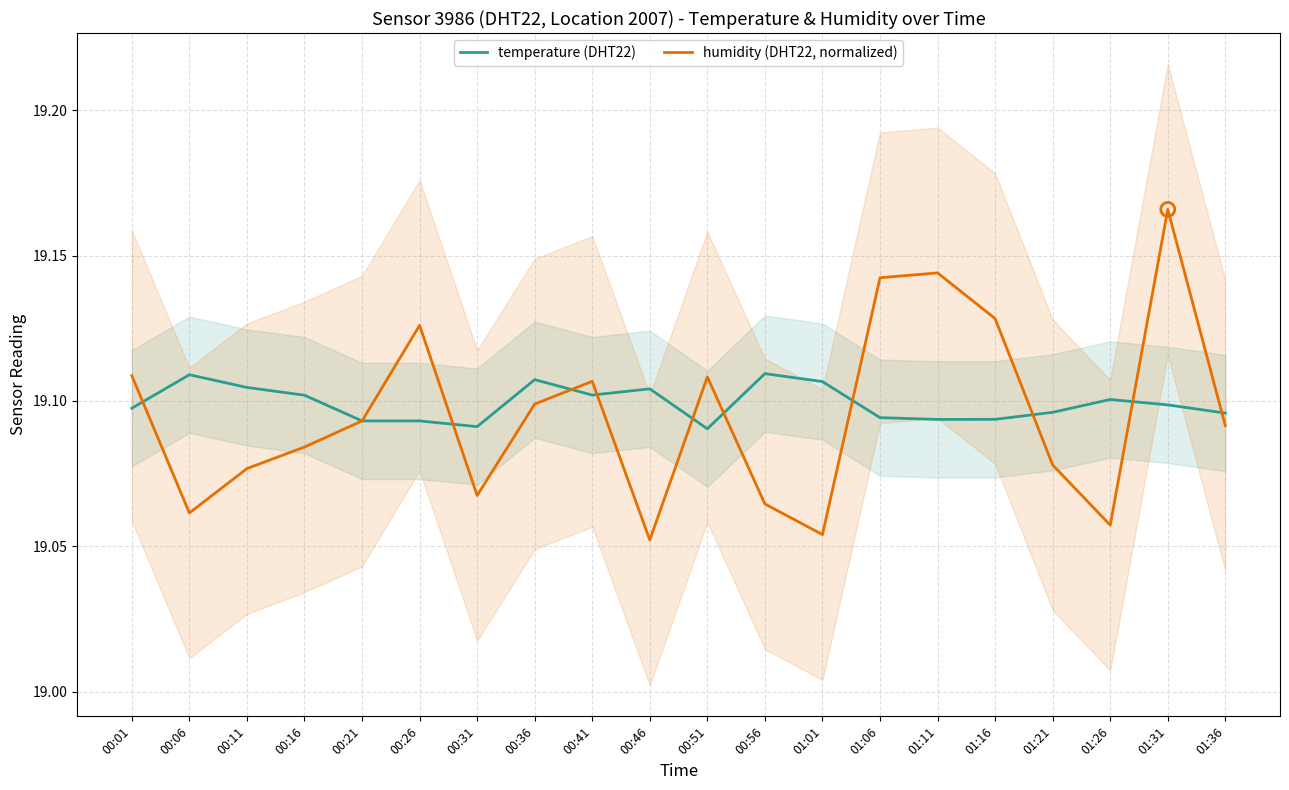

What are all the series names shown in the legend?

temperature (DHT22), humidity (DHT22, normalized)